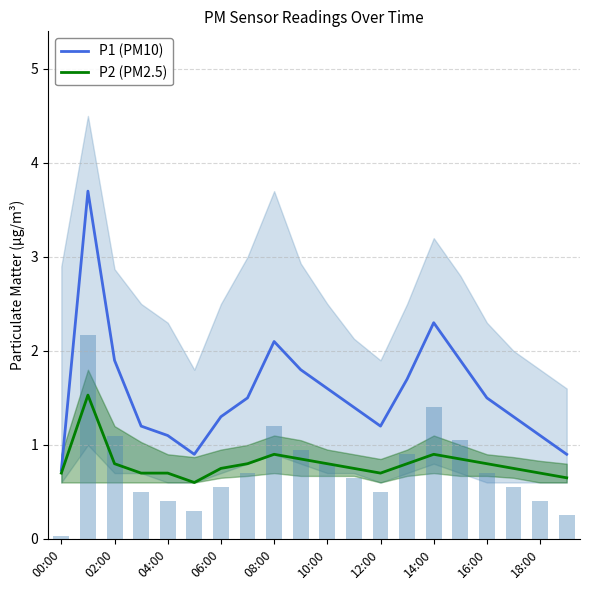

What is the maximum value for P1 (PM10)?

3.7